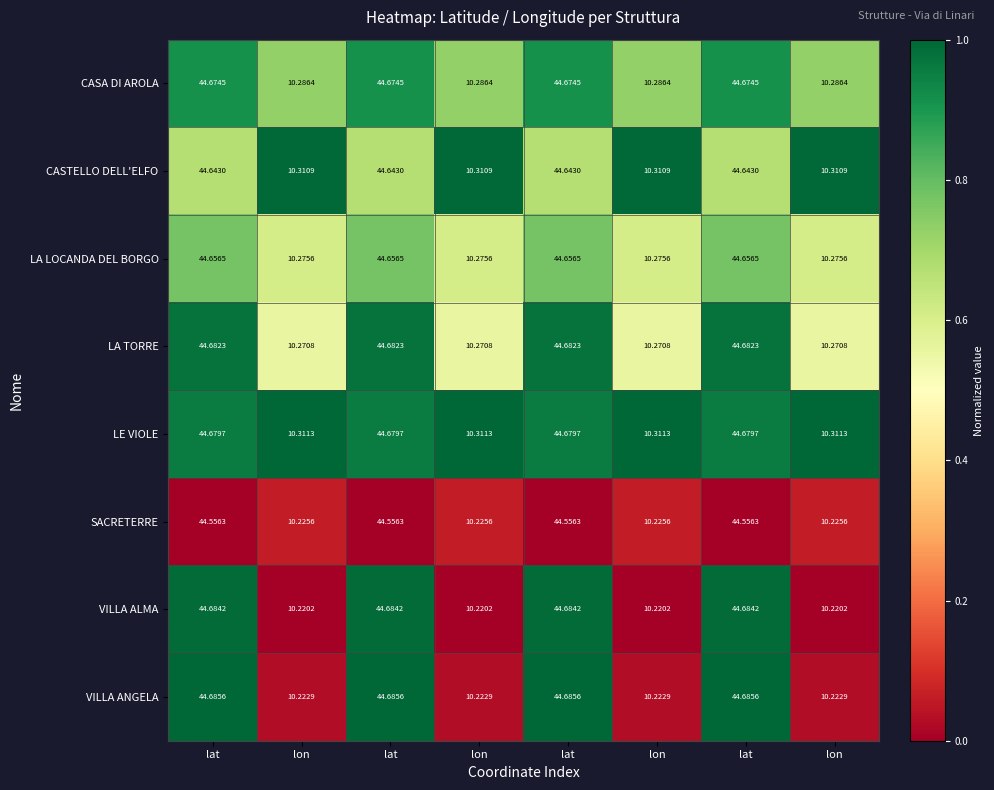

Reading right to left, extract all data points from this chart.

CASA DI AROLA: lon=10.3	lat=44.7	lon=10.3	lat=44.7	lon=10.3	lat=44.7	lon=10.3	lat=44.7
CASTELLO DELL'ELFO: lon=10.3	lat=44.6	lon=10.3	lat=44.6	lon=10.3	lat=44.6	lon=10.3	lat=44.6
LA LOCANDA DEL BORGO: lon=10.3	lat=44.7	lon=10.3	lat=44.7	lon=10.3	lat=44.7	lon=10.3	lat=44.7
LA TORRE: lon=10.3	lat=44.7	lon=10.3	lat=44.7	lon=10.3	lat=44.7	lon=10.3	lat=44.7
LE VIOLE: lon=10.3	lat=44.7	lon=10.3	lat=44.7	lon=10.3	lat=44.7	lon=10.3	lat=44.7
SACRETERRE: lon=10.2	lat=44.6	lon=10.2	lat=44.6	lon=10.2	lat=44.6	lon=10.2	lat=44.6
VILLA ALMA: lon=10.2	lat=44.7	lon=10.2	lat=44.7	lon=10.2	lat=44.7	lon=10.2	lat=44.7
VILLA ANGELA: lon=10.2	lat=44.7	lon=10.2	lat=44.7	lon=10.2	lat=44.7	lon=10.2	lat=44.7